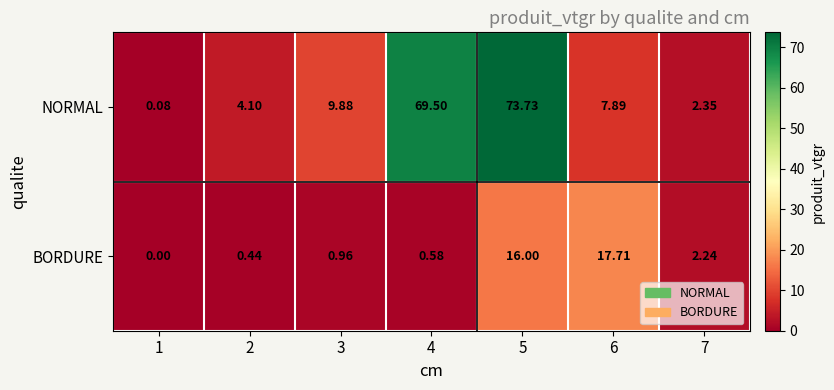

Which series has the widest spread of values?

NORMAL